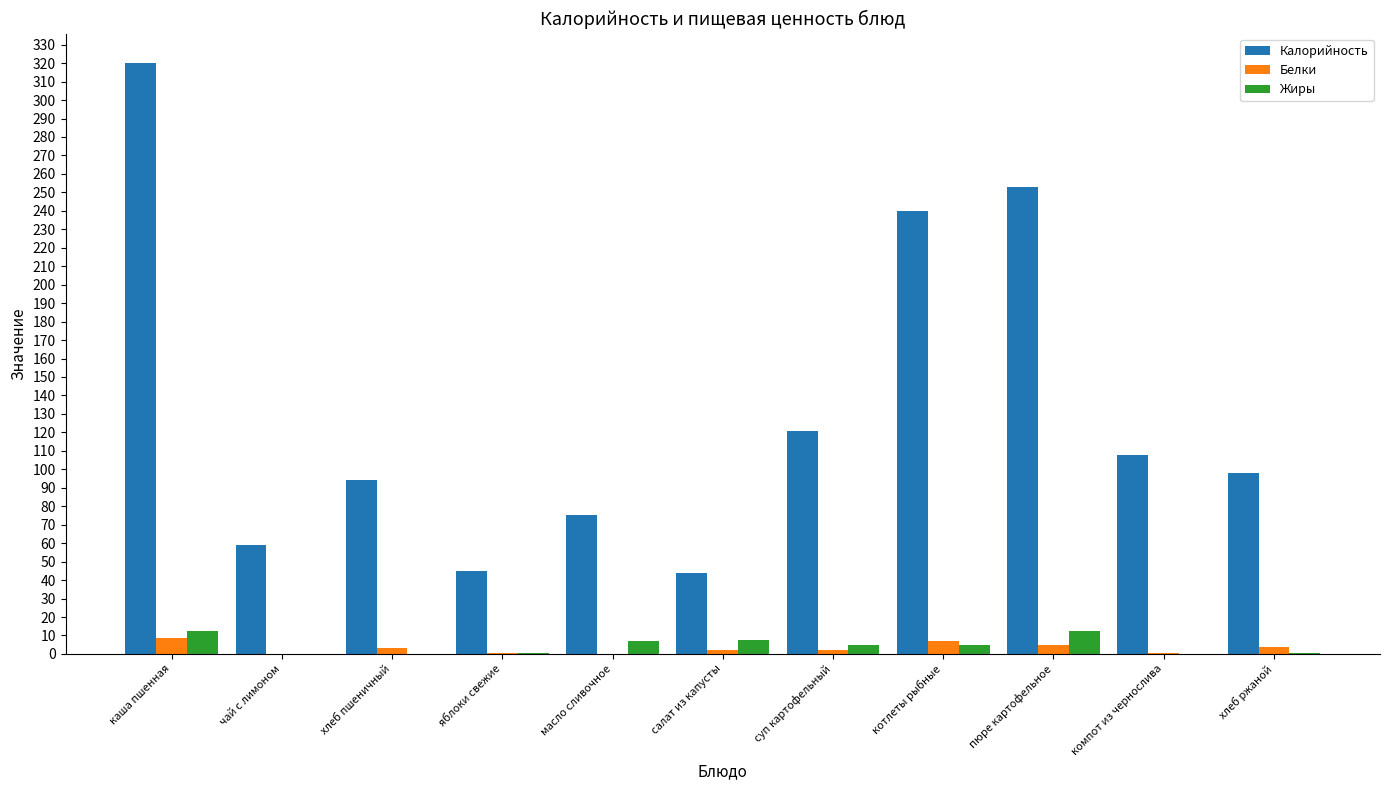

What is the greatest value displayed?

320.0